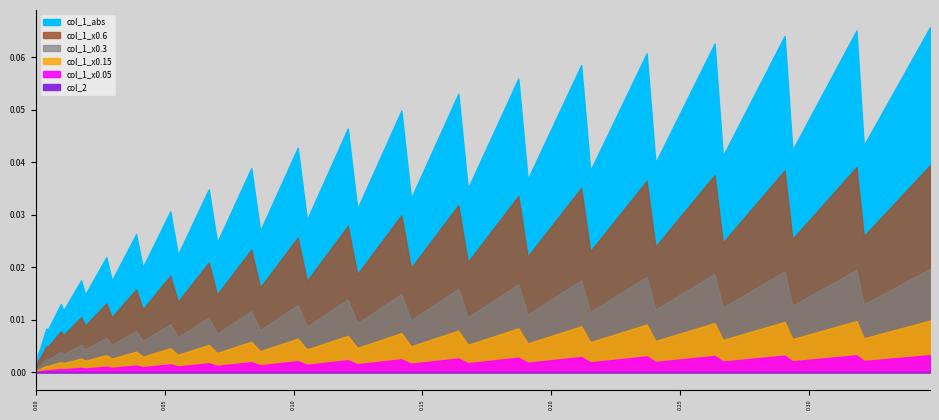

After their last crossing, which series has the higher values: col_2 or col_1?

col_1